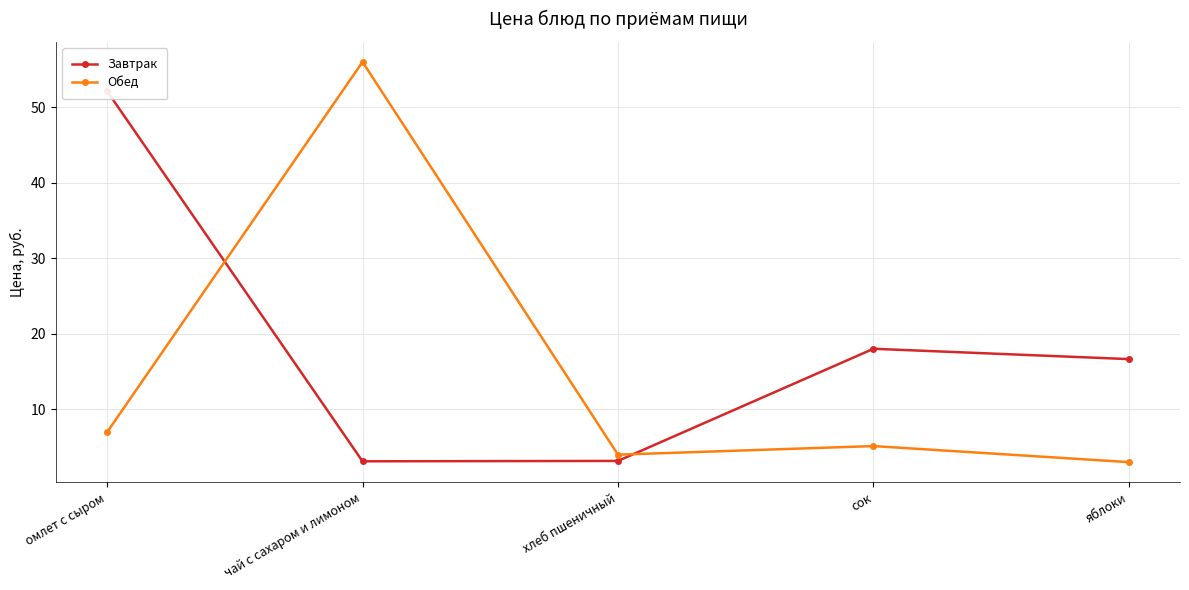

Read the Обед value at сок.

5.1